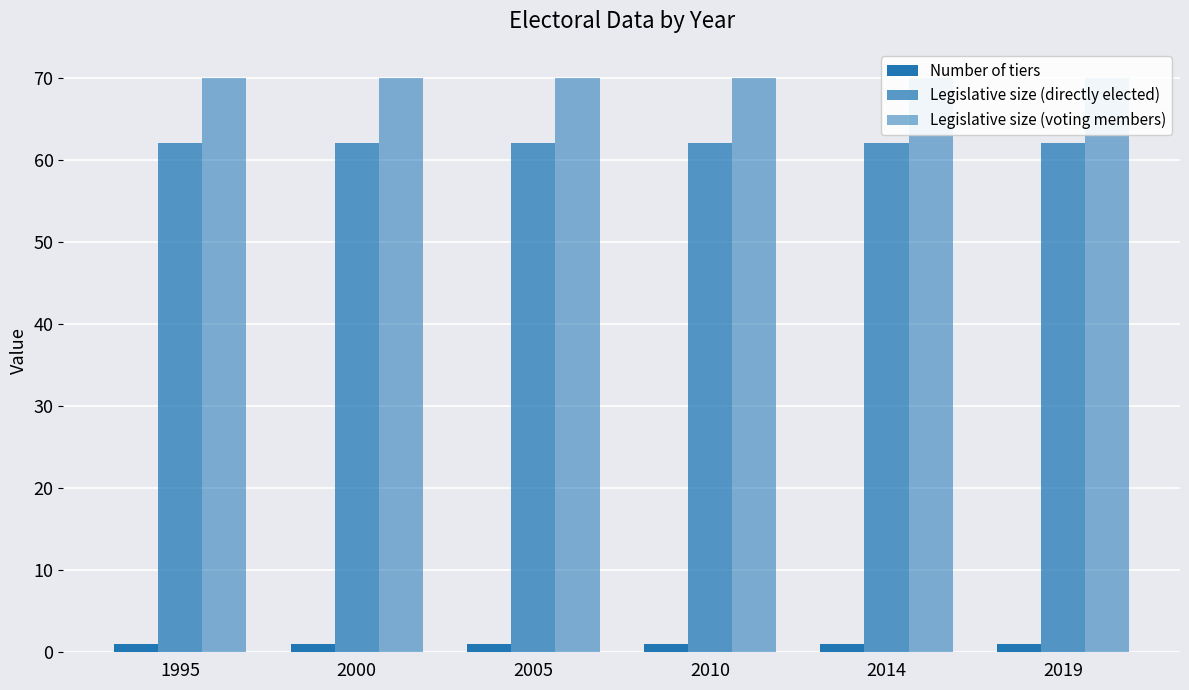

Is the value of Number of tiers at 2014 greater than the value of Legislative size (voting members) at 1995?

No